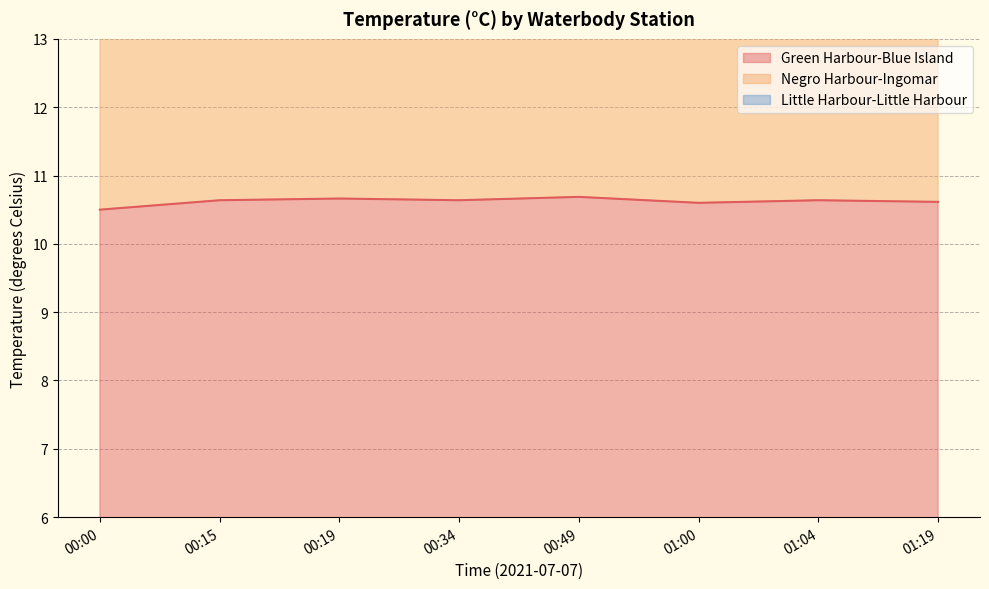

True or false: Negro Harbour-Ingomar and Green Harbour-Blue Island intersect in this chart.

False